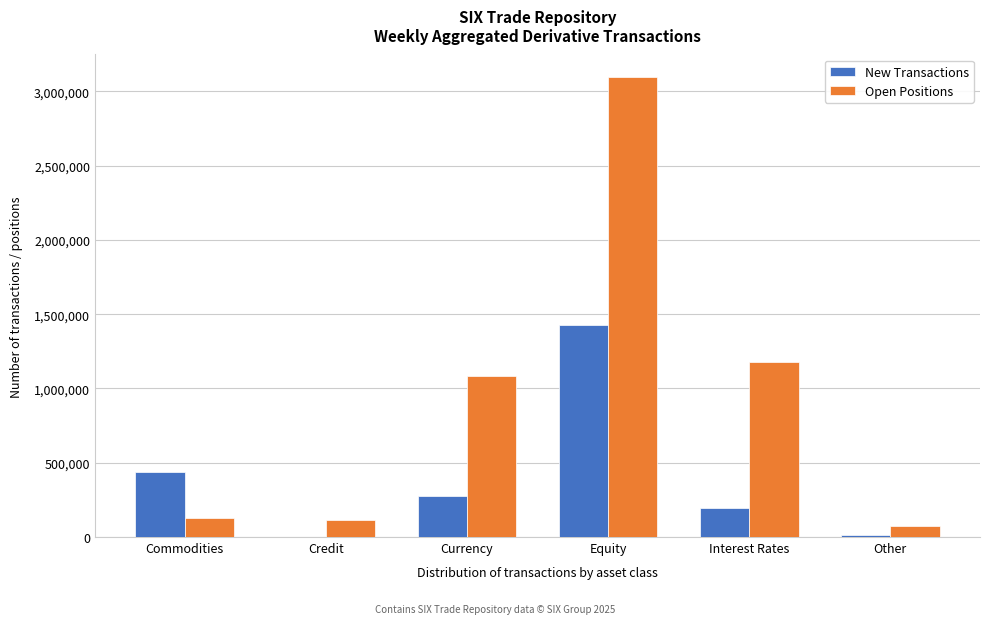

Which category has the highest value in the New Transactions series?

Equity